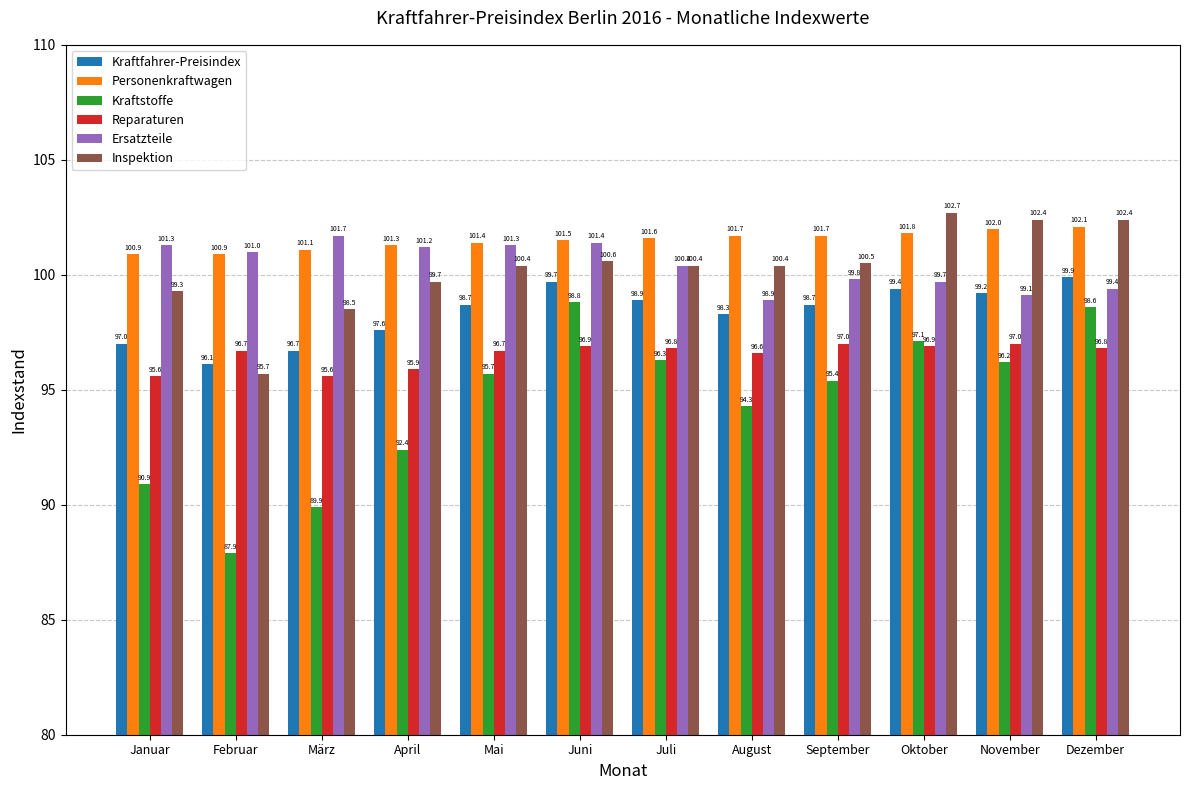

True or false: Kraftfahrer-Preisindex has a value of 98.7 at Mai.

True